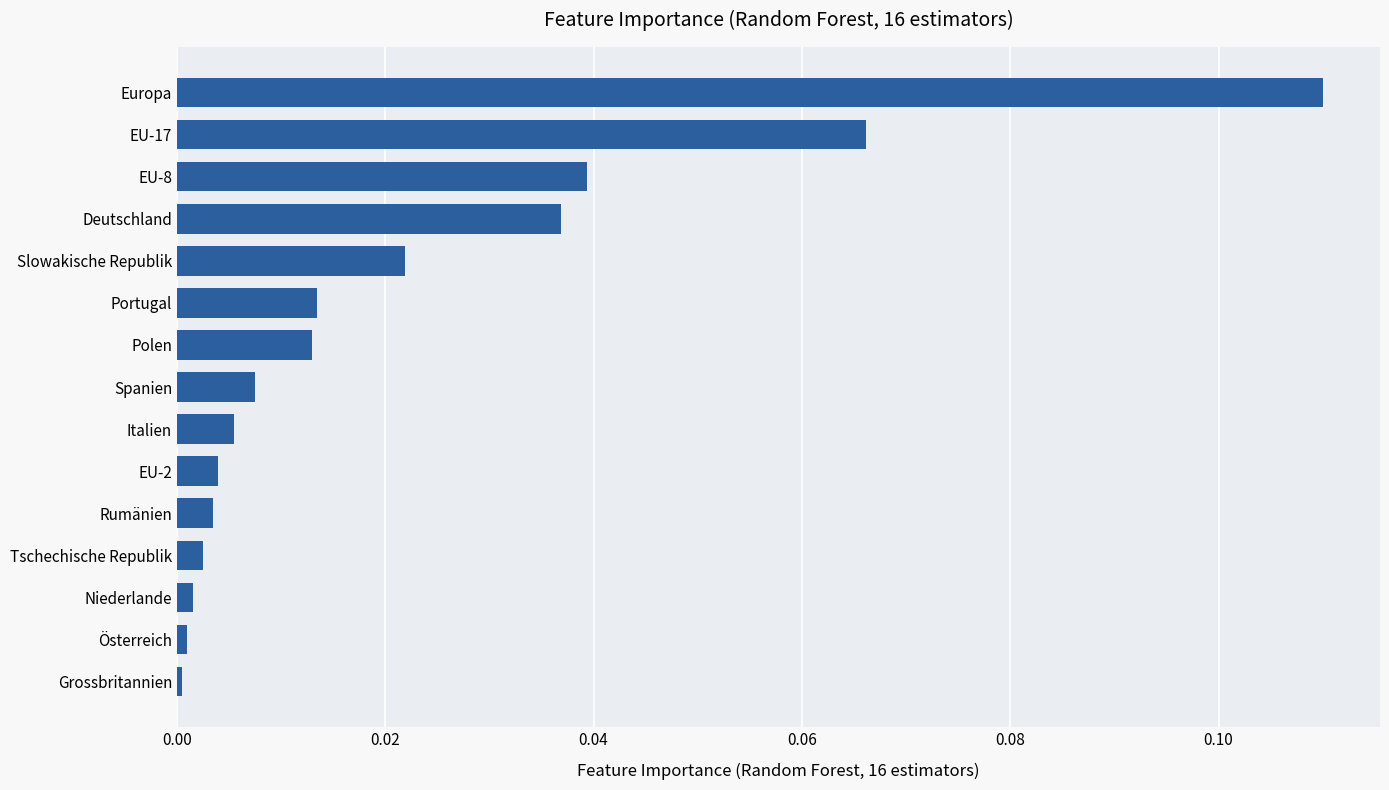

How many bars are there in total?

15